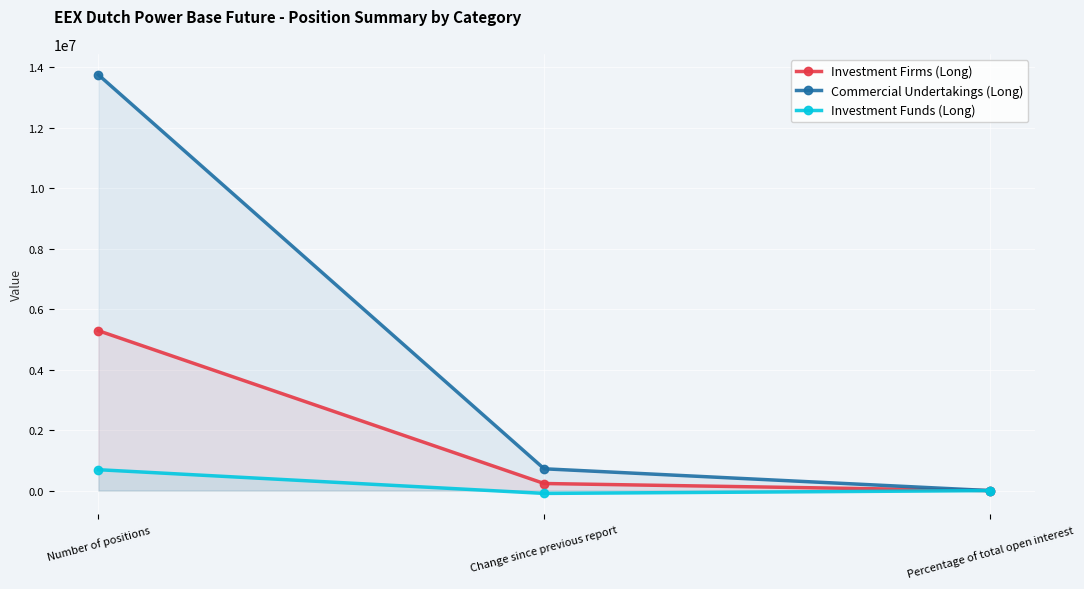

What is the minimum value for Commercial Undertakings (Long)?

49.6